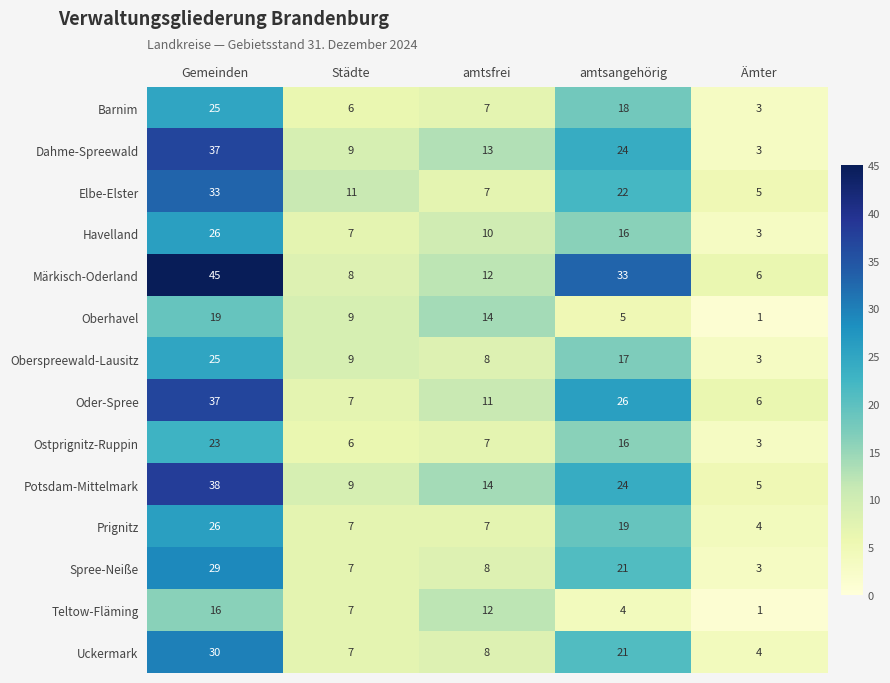

List the labels in order of Ostprignitz-Ruppin value, largest first.

Gemeinden, amtsangehörig, amtsfrei, Städte, Ämter